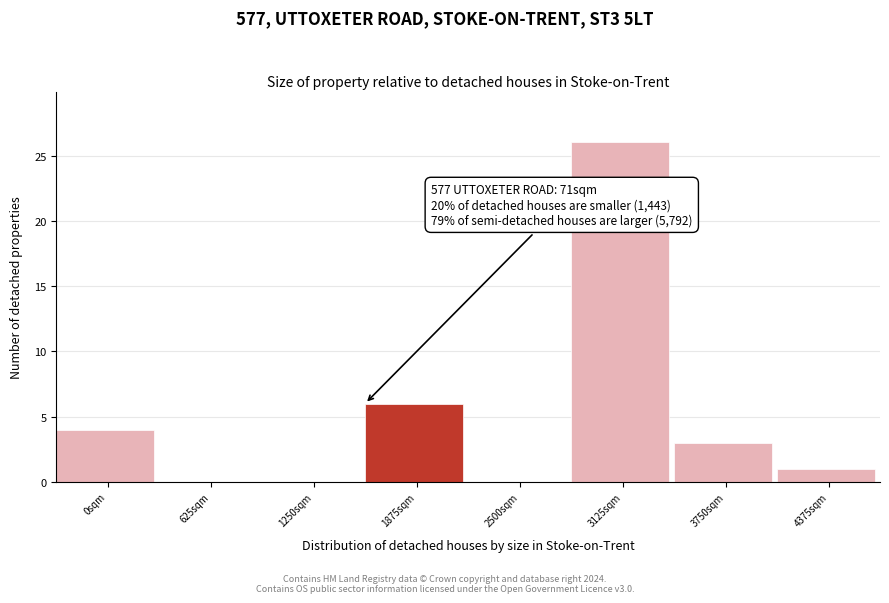

Reading right to left, extract all data points from this chart.

4375sqm=1	3750sqm=3	3125sqm=26	2500sqm=0	1875sqm=6	1250sqm=0	625sqm=0	0sqm=4